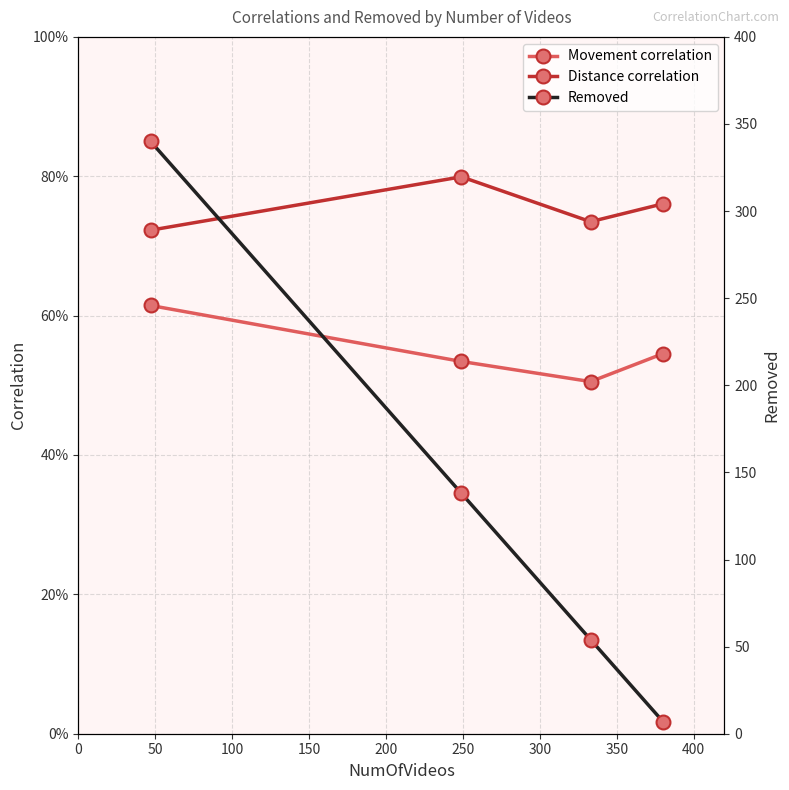

How many lines are shown in the chart?

3